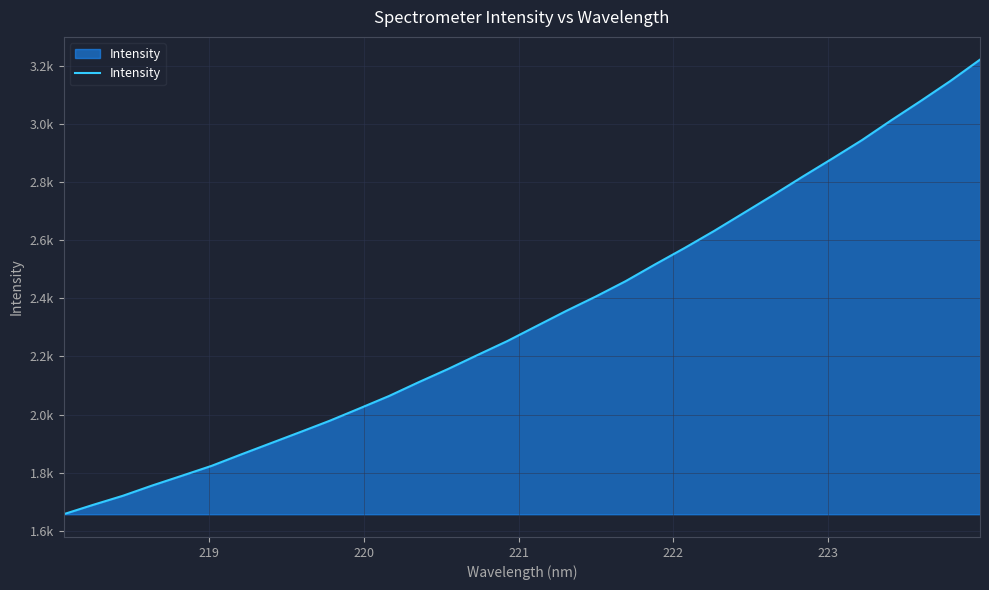

Does the chart have visible grid lines?

Yes